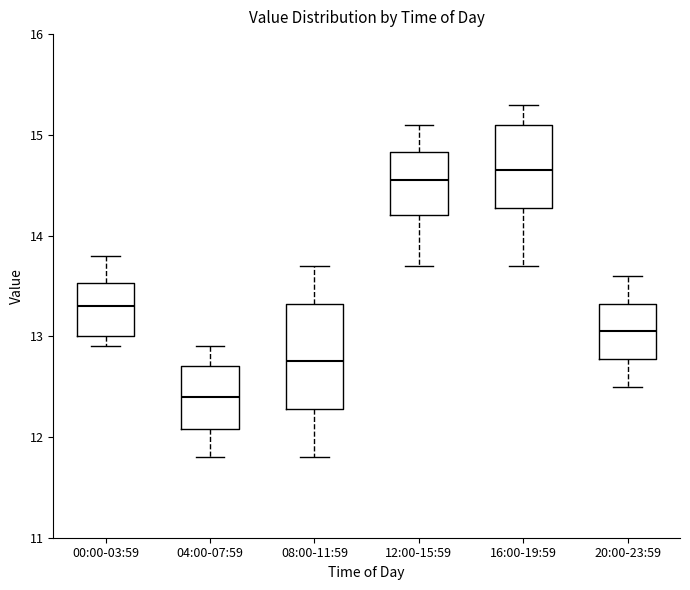

Comparing the boxes themselves (not the whiskers), which one is the tallest?

08:00-11:59